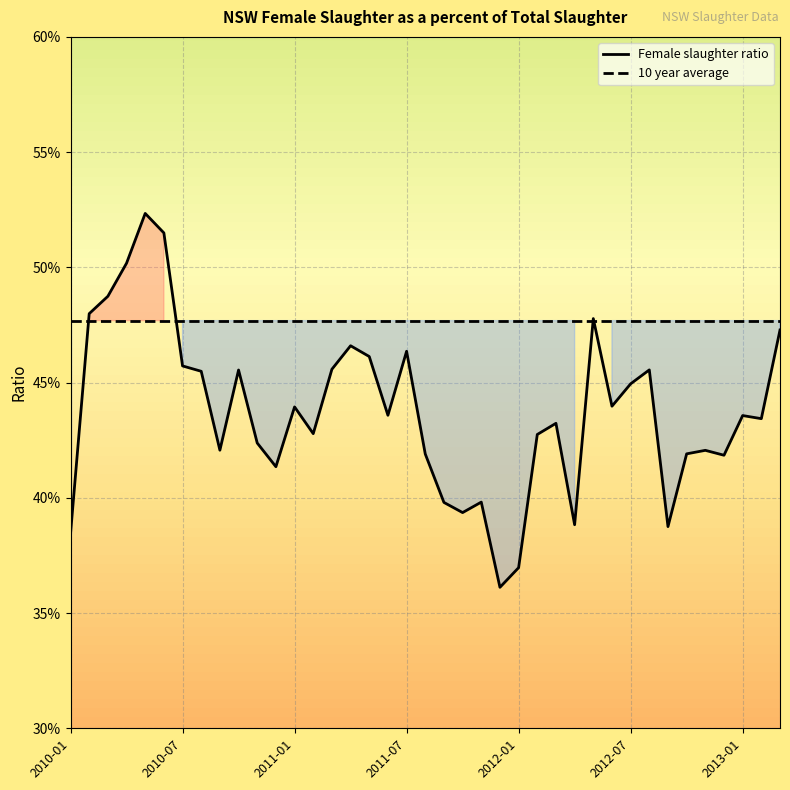

What is the sum of all values?

17.1